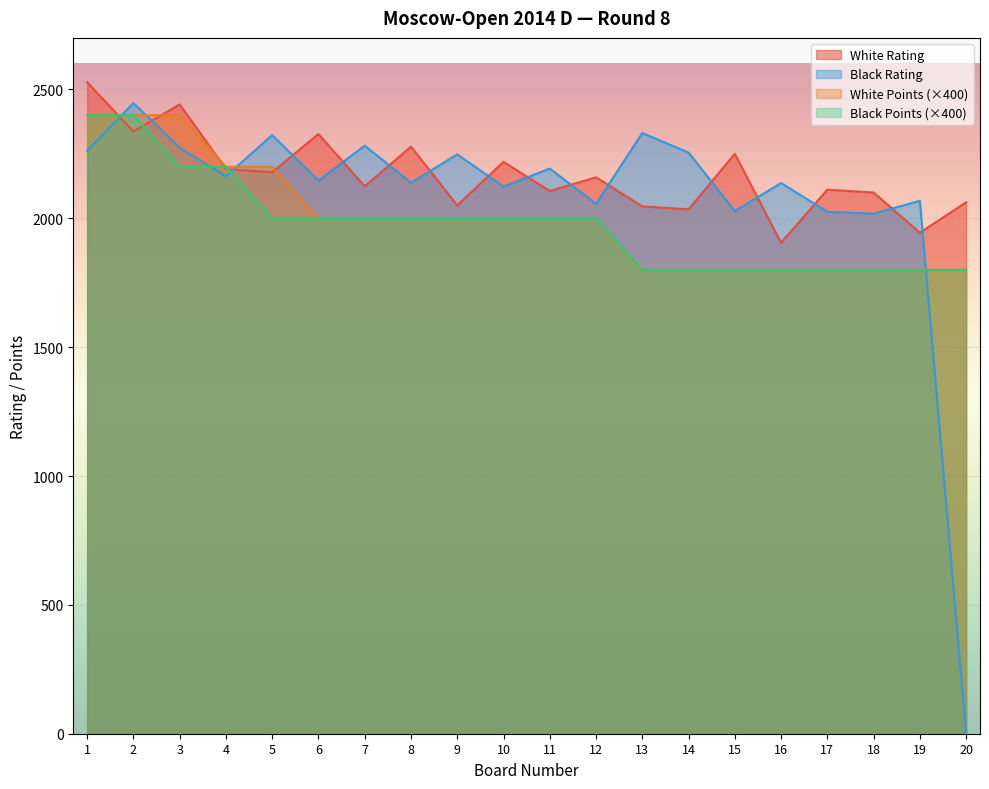

Is the value of White Rating at 7 greater than the value of White Points at 4?

No